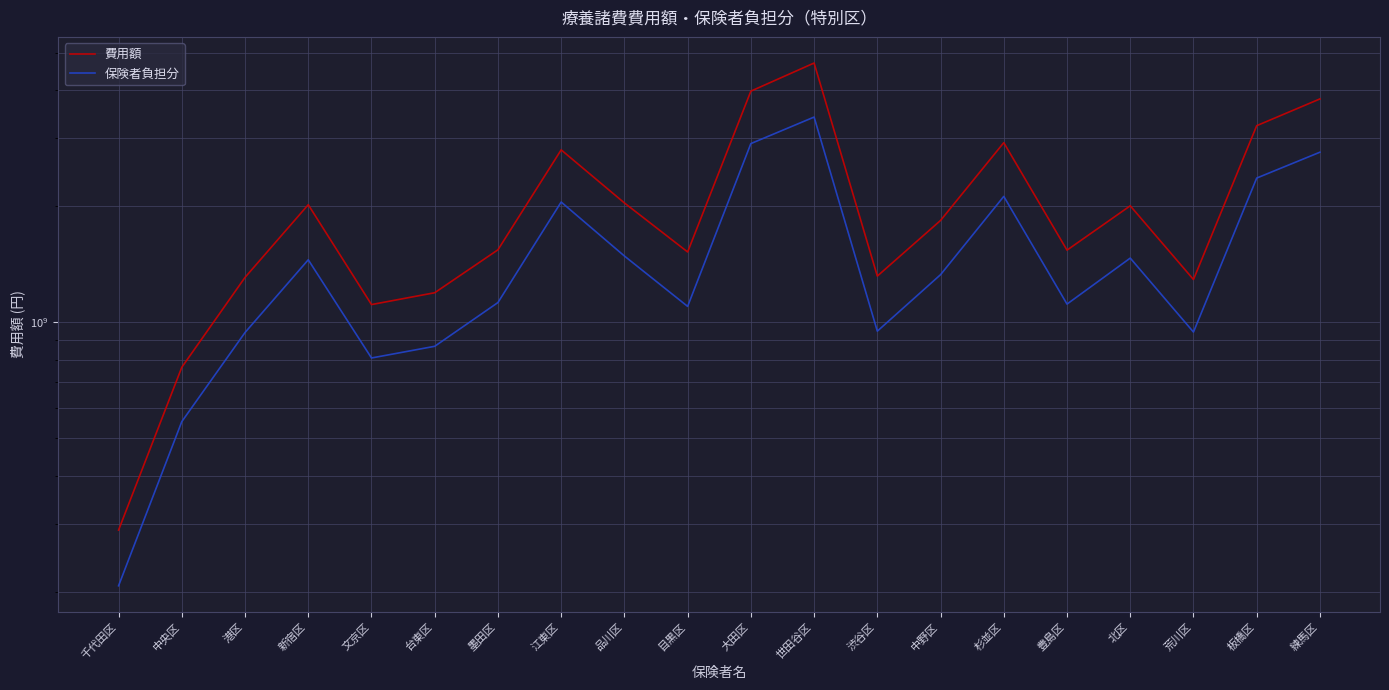

True or false: 保険者負担分 and 費用額 cross at least once.

False